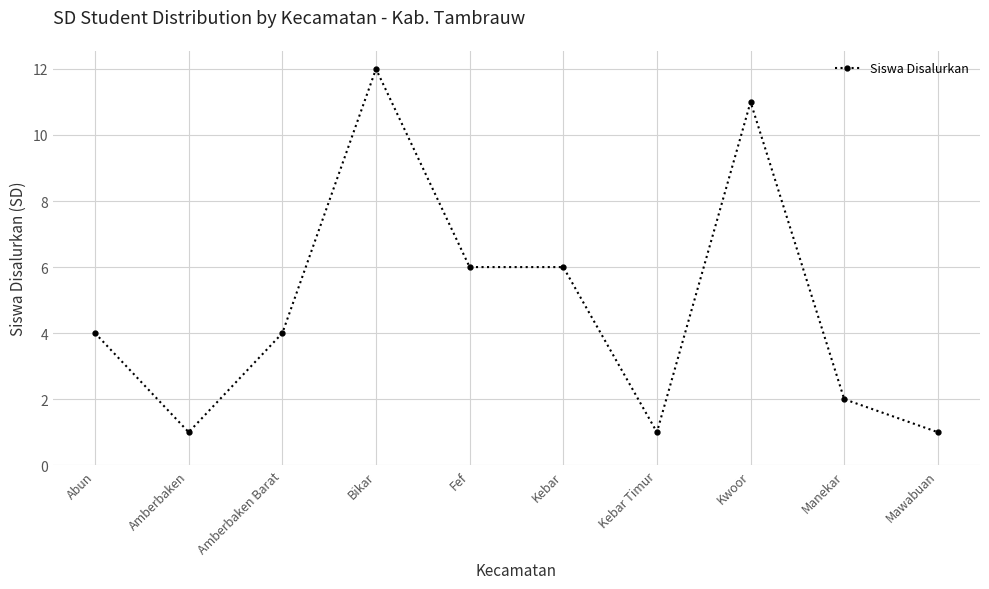

What is the difference between the maximum and minimum values?

11